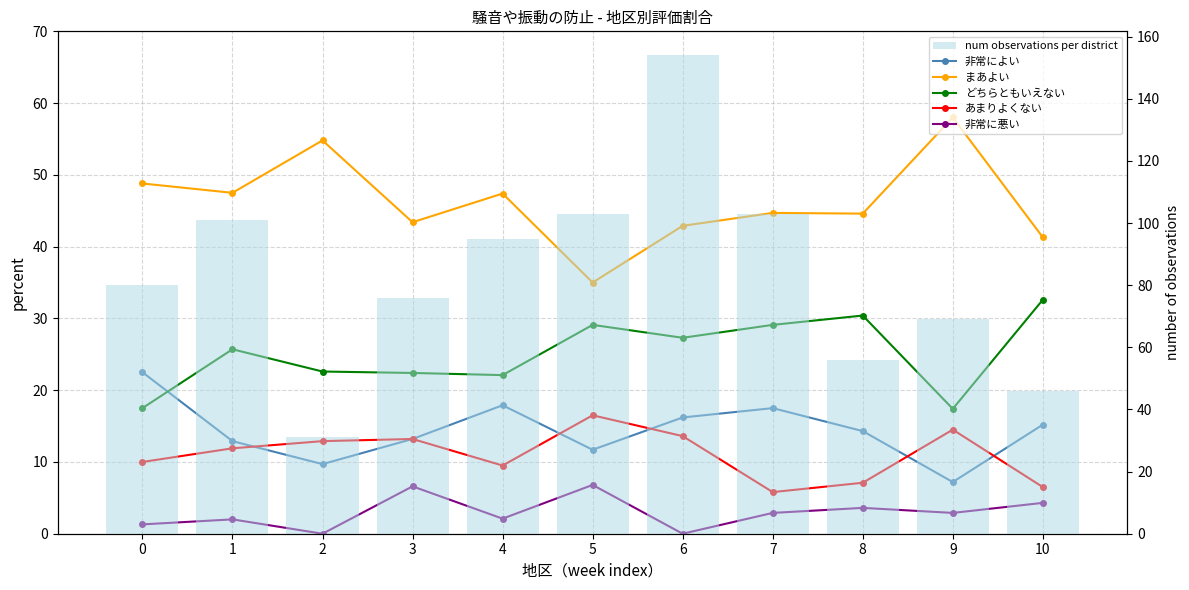

True or false: 非常によい has a value of 17.5 at 7.

True